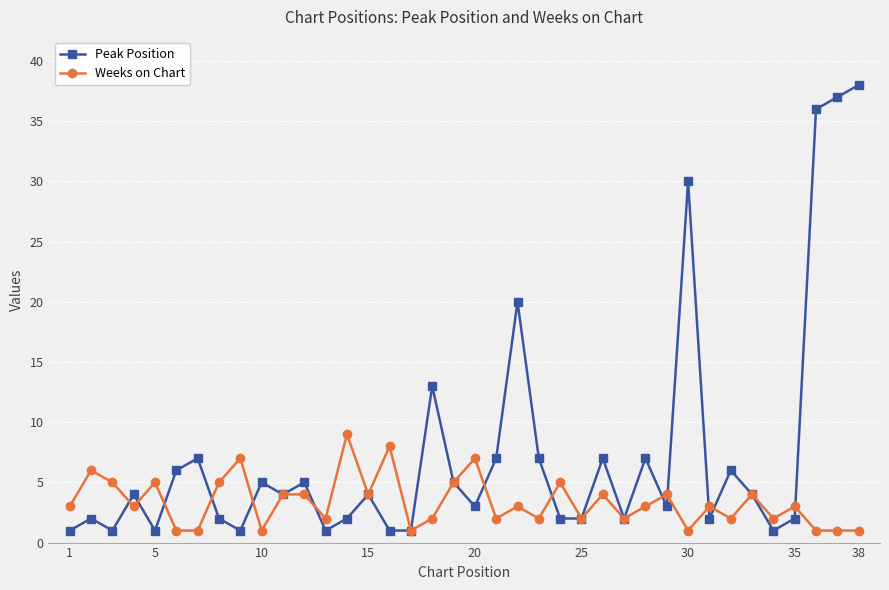

Which series has the widest spread of values?

Peak Position